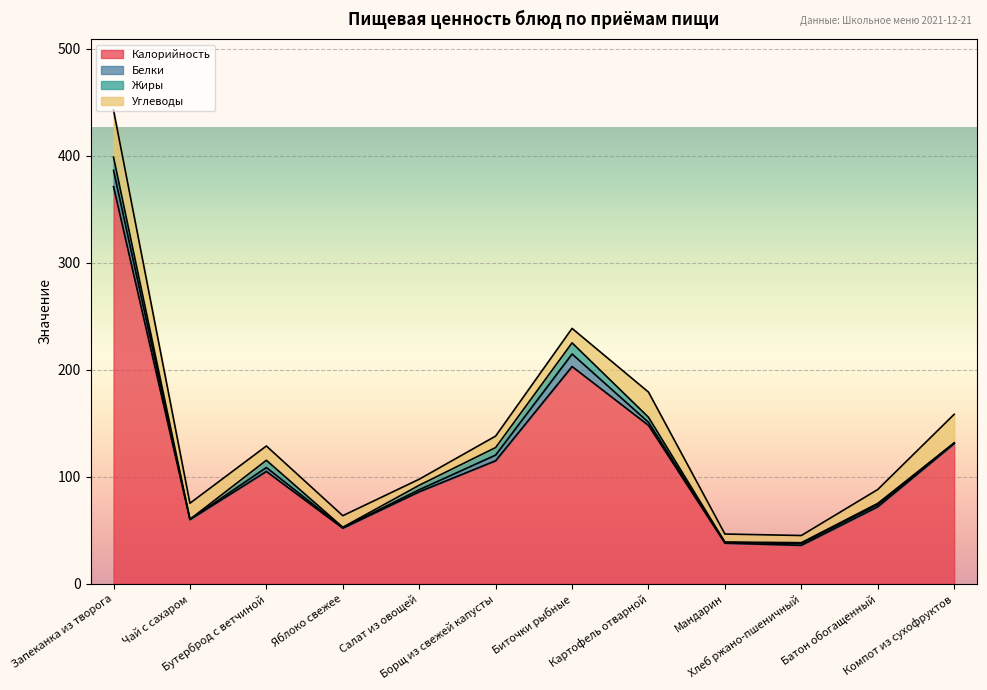

What is the value of the Калорийность point at the 12th from the left?

131.0